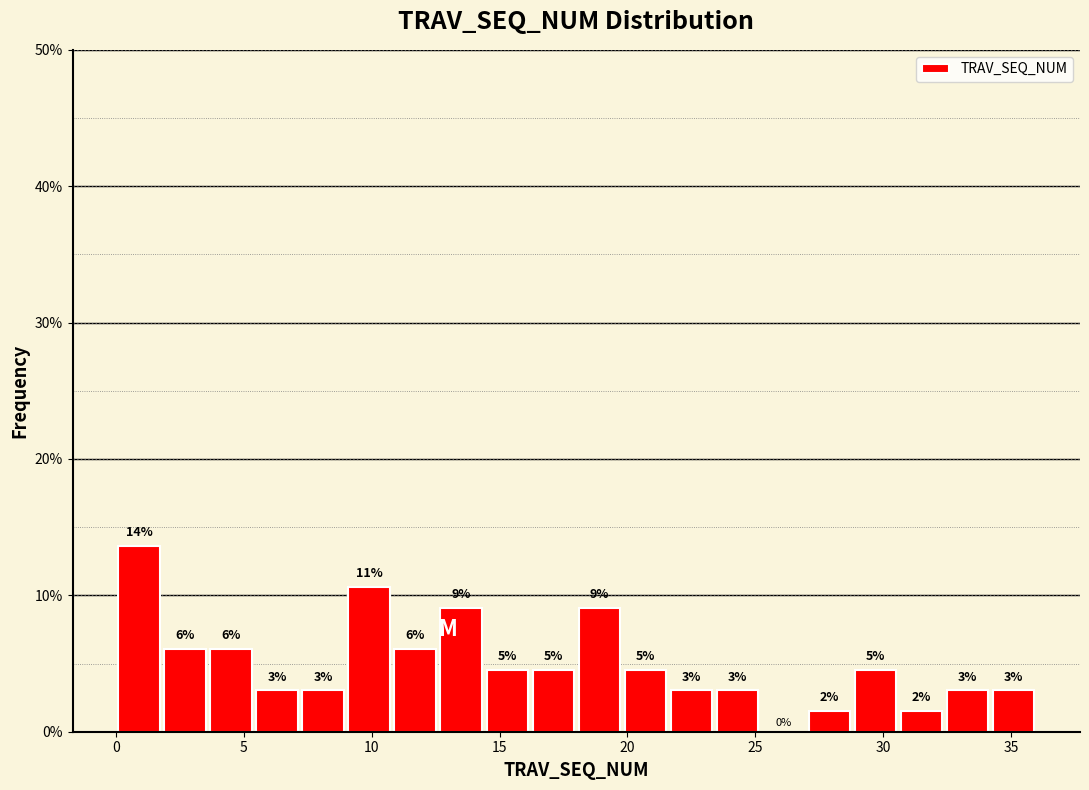

Around what value on the x-axis is the tallest bar? Give the approximate position of its centre, as read against the axis.

1.0